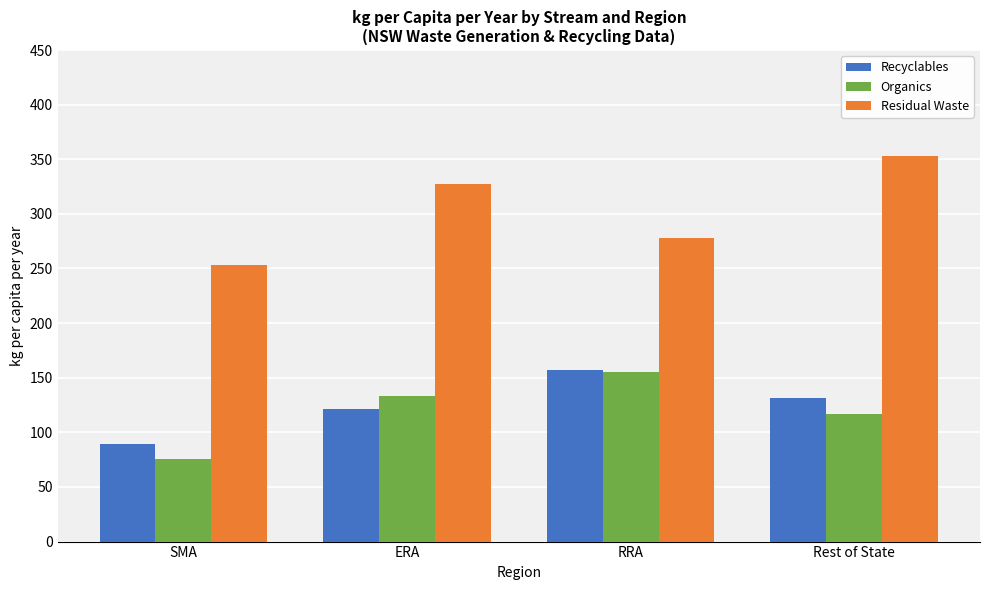

List the labels in order of Recyclables value, smallest first.

SMA, ERA, Rest of State, RRA